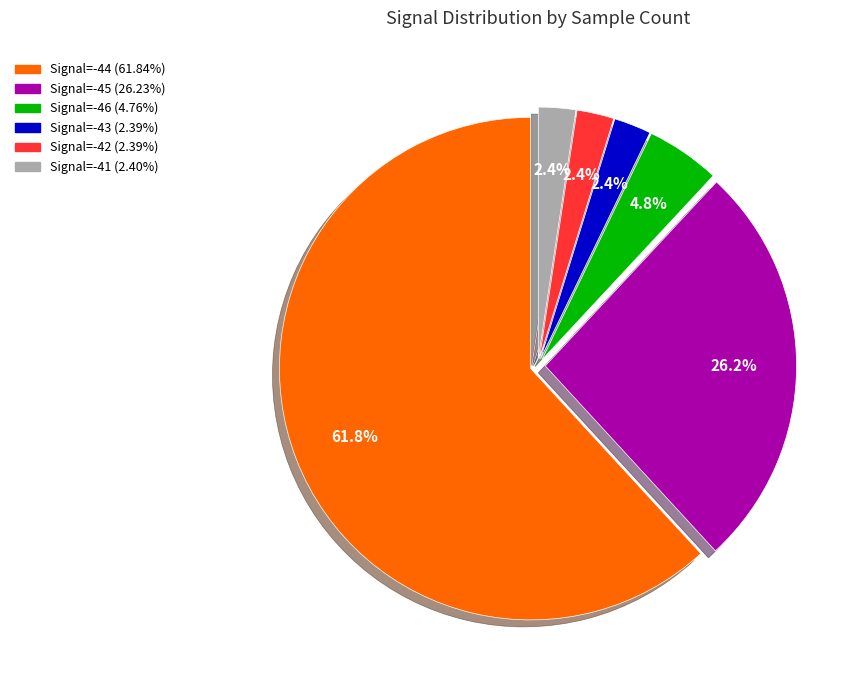

Is there a majority slice in this chart?

Yes